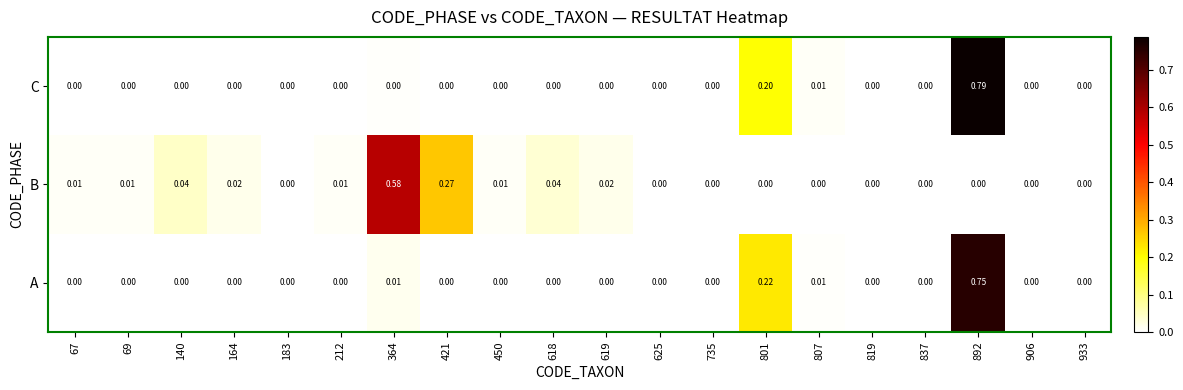

How many values in the B series exceed 0?

10